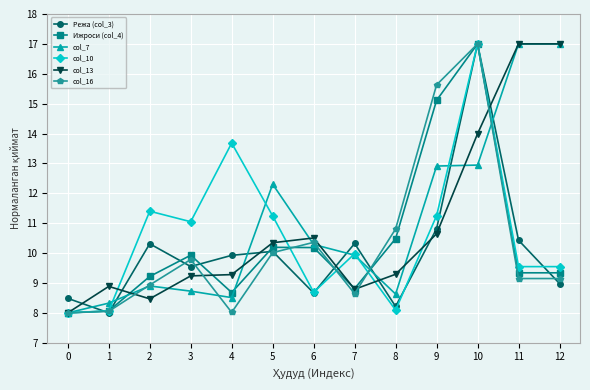

How many categories are shown in the chart?

13